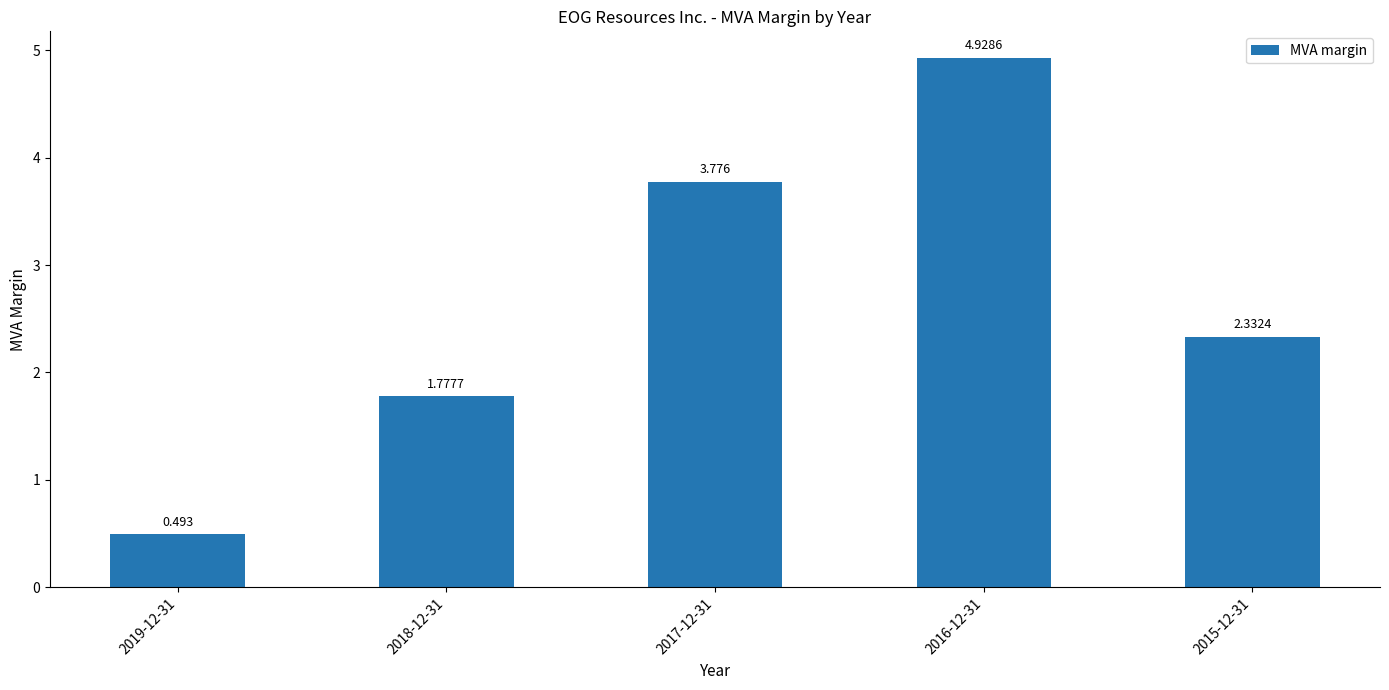

Reading left to right, what are all the values shown in this chart?

2019-12-31=0.5	2018-12-31=1.8	2017-12-31=3.8	2016-12-31=4.9	2015-12-31=2.3